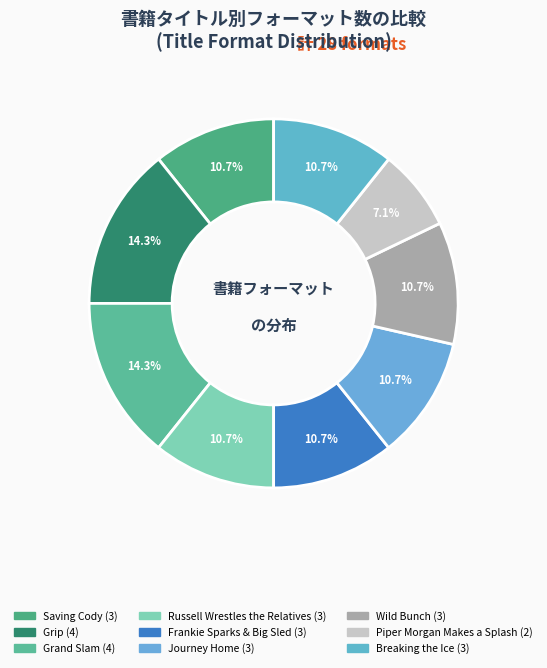

How many slices are in this pie chart?

9